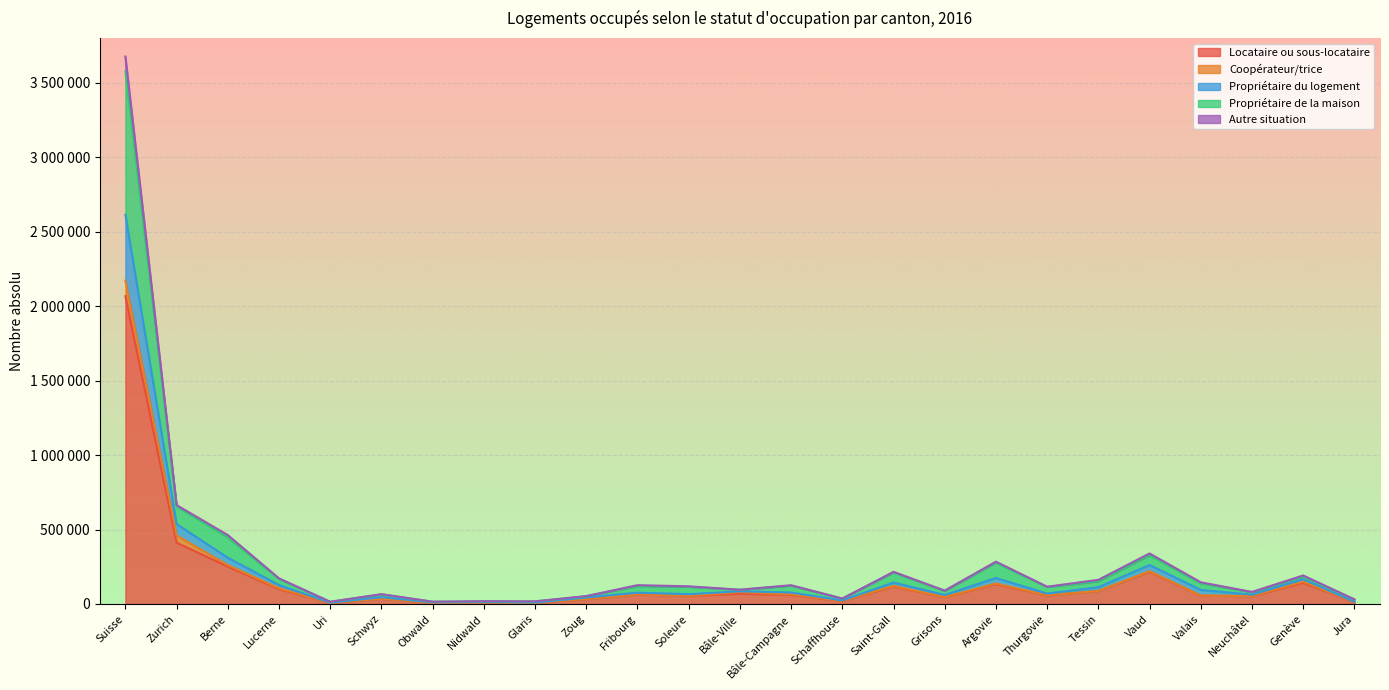

At how many categories does at least one series exceed 1299628?

1